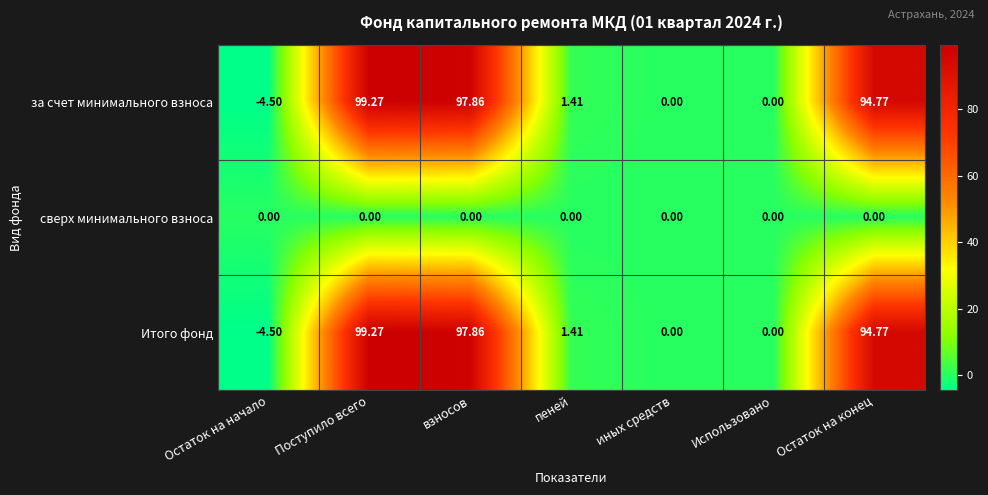

At which category does the chart reach its minimum across all series?

Остаток на начало